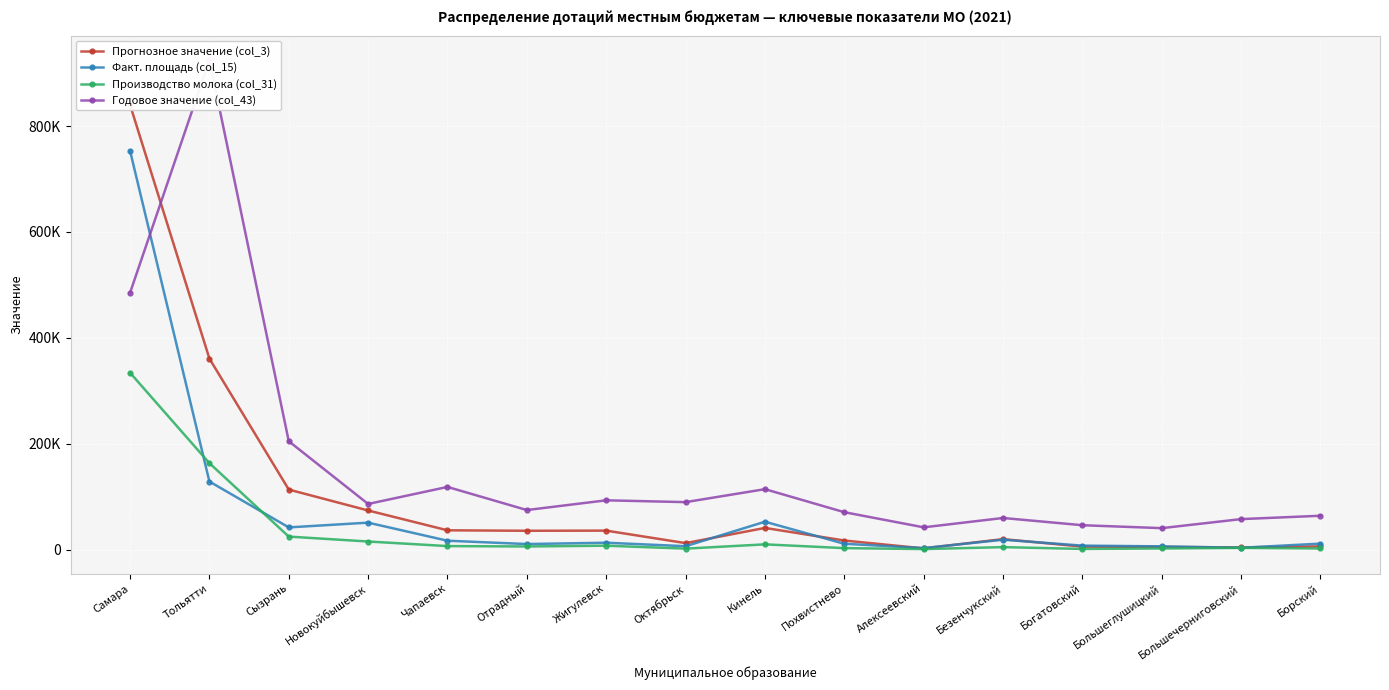

True or false: Прогнозное значение (col_3) and Годовое значение (col_43) cross at least once.

True